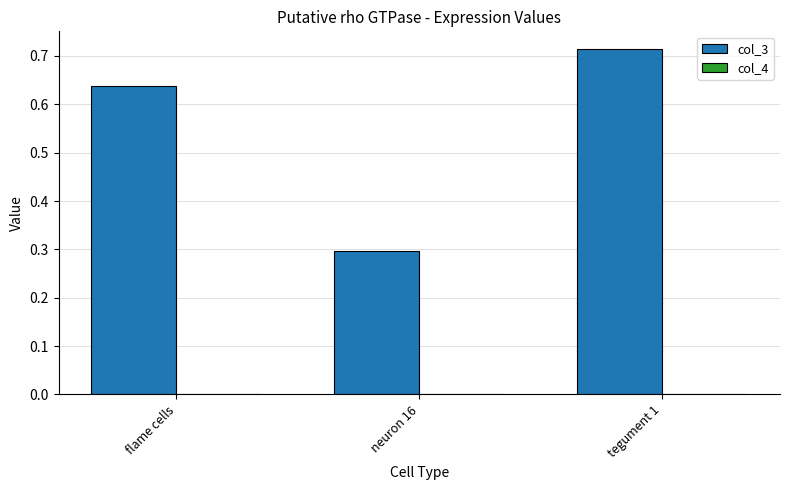

Which series has the largest total across all categories?

col_3